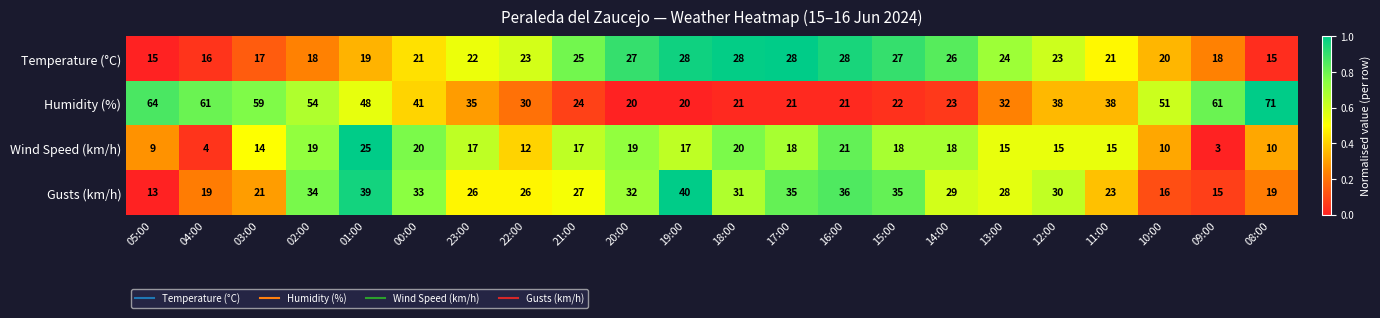

What is the sum of all Humidity (%) values?

855